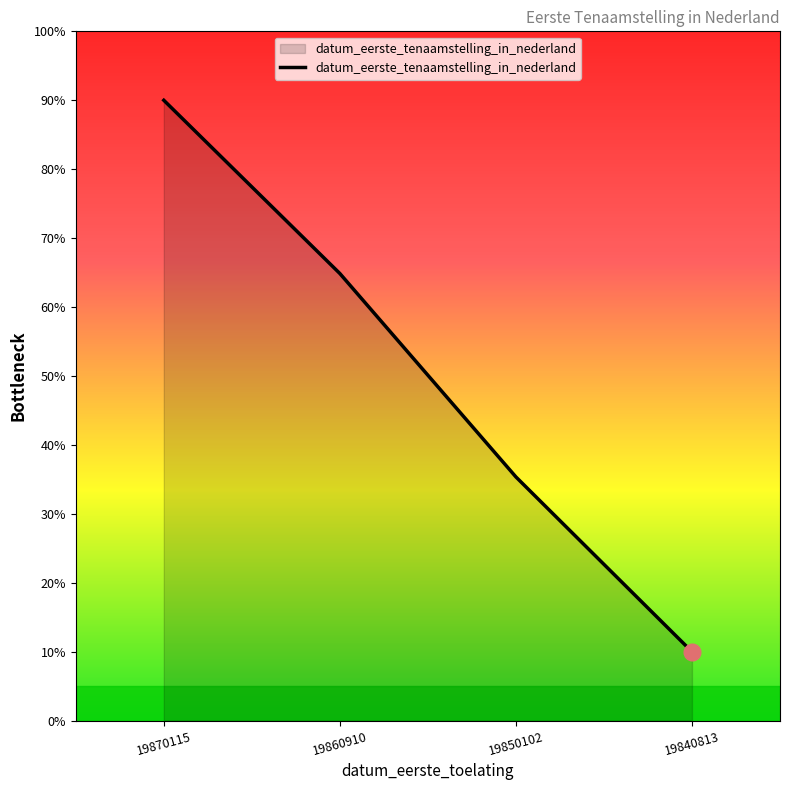

True or false: the data has more than 2 interior local peaks.

False